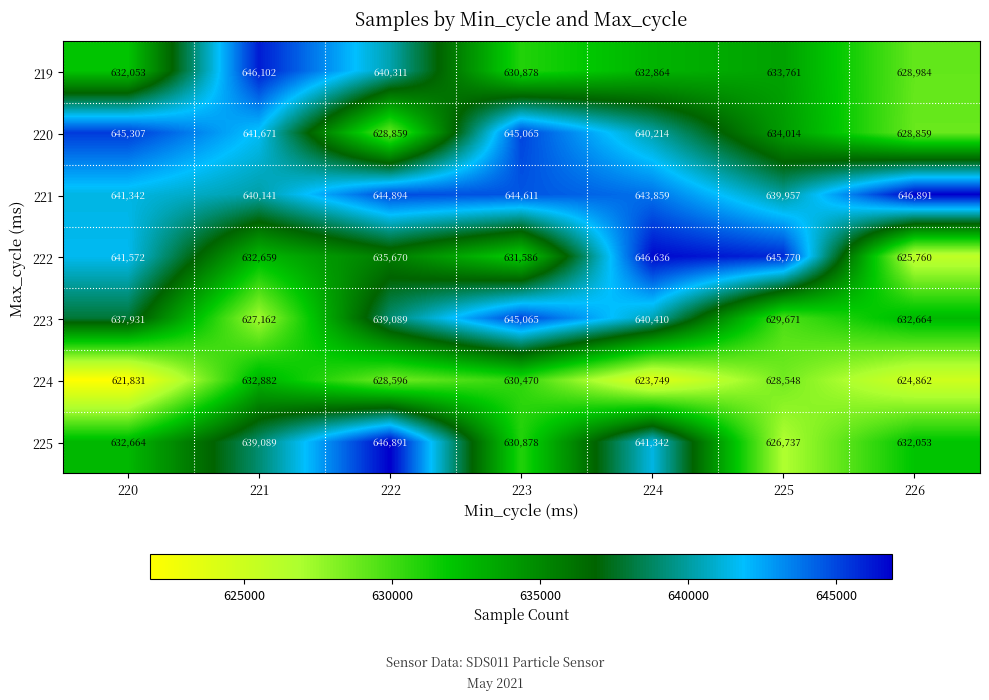

Read the 222 value at 225, to the nearest 50.

645750